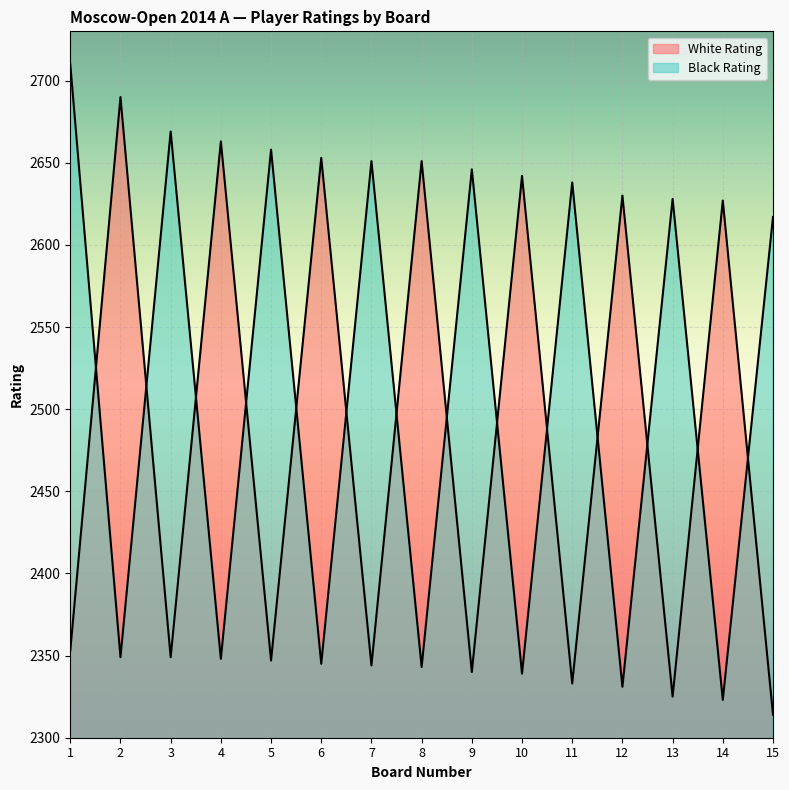

In Black Rating, how many points are higher than both neighbors (excluding endpoints)?

6